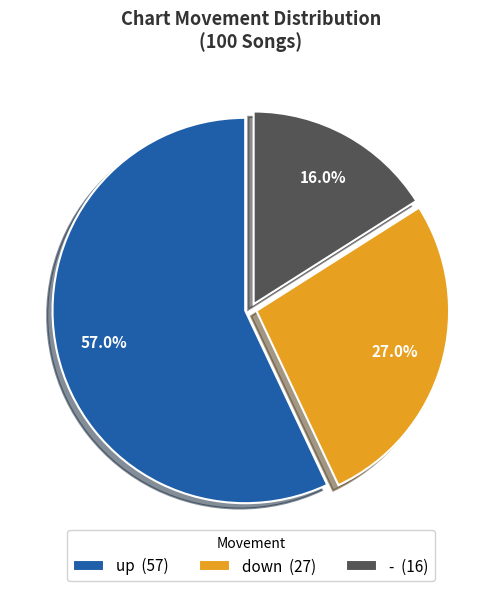

To the nearest percent, what is the difference between the largest and smallest slice percentages?

41%